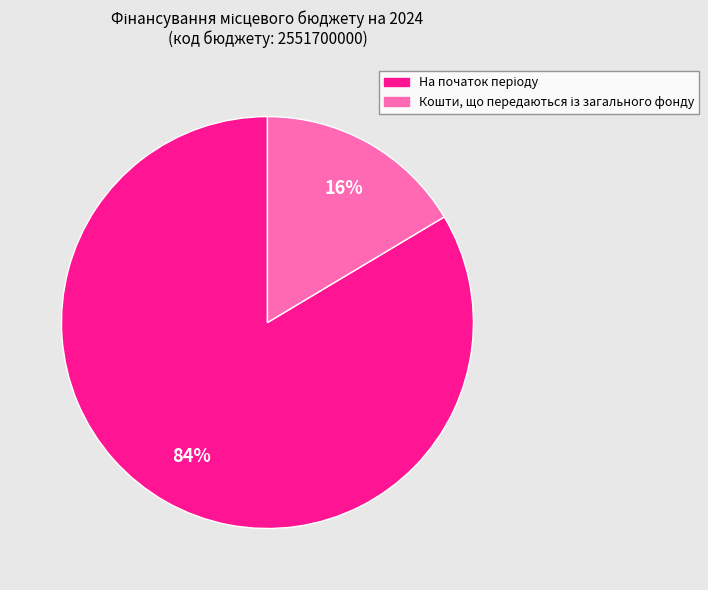

Is there a majority slice in this chart?

Yes